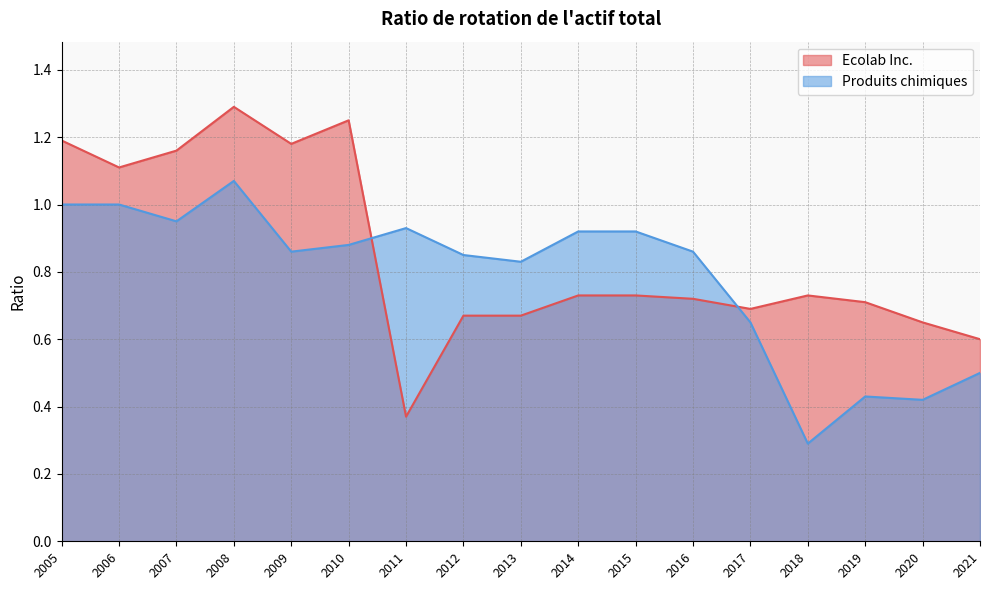

True or false: Produits chimiques has more than 1 interior local peaks.

True